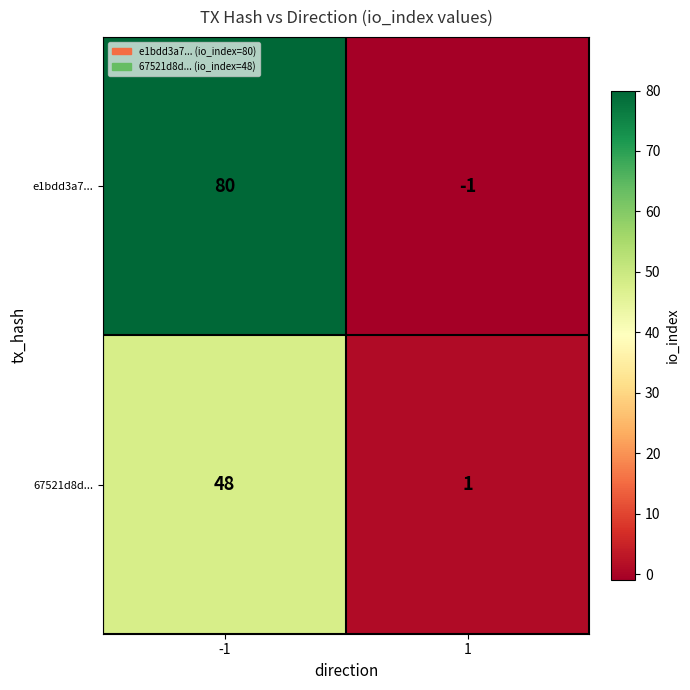

How many negative values does the e1bdd3a7... series have?

1